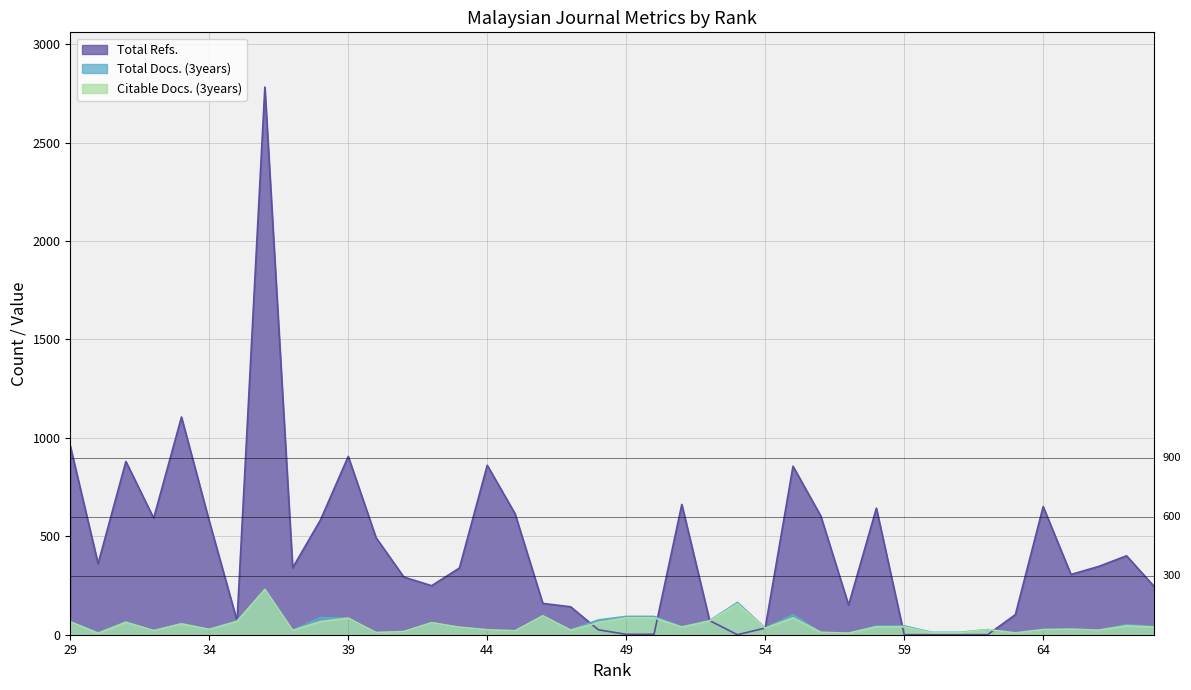

At which label is Total Refs. closest to 1391?

33